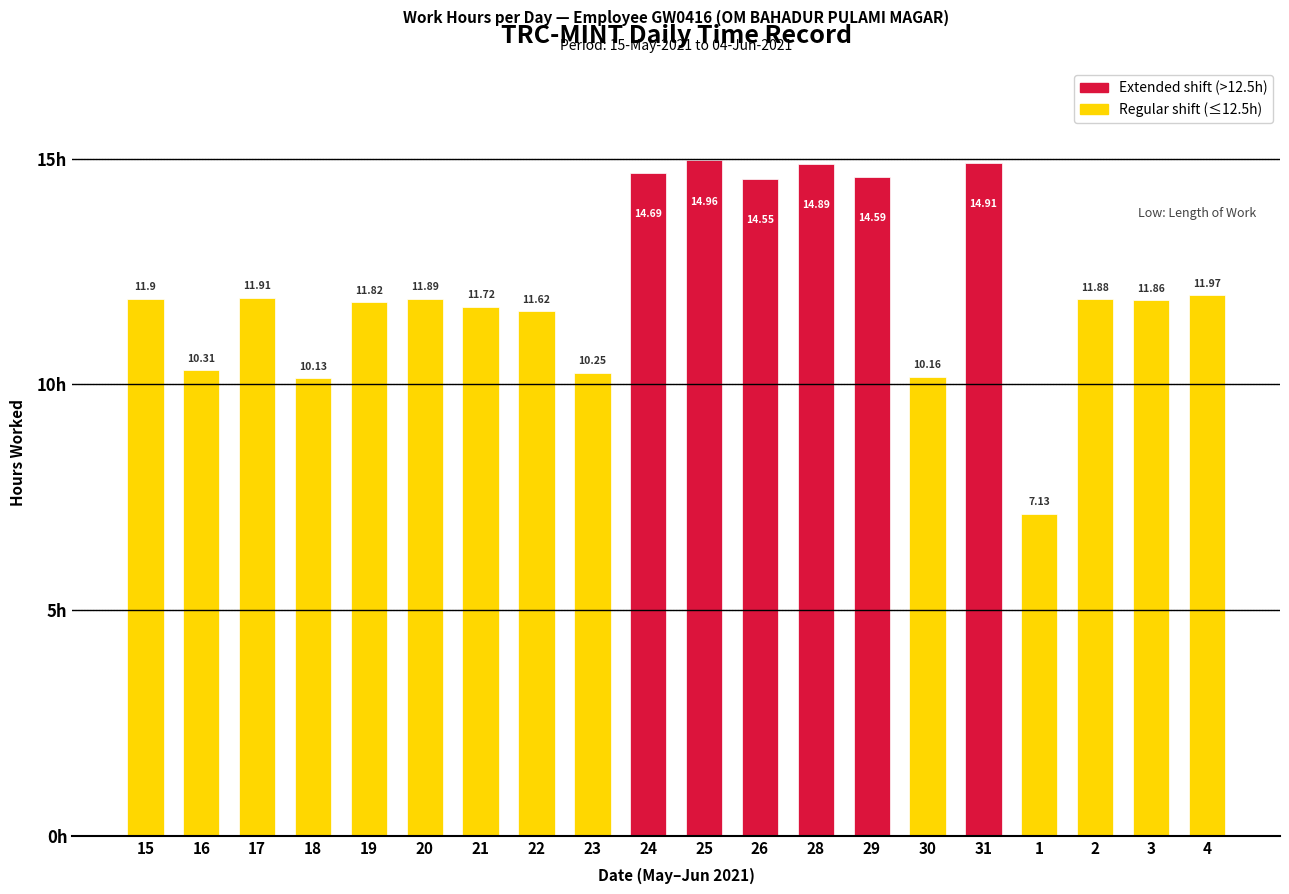

The chart shows a value of 21.3 at 31. True or false?

False